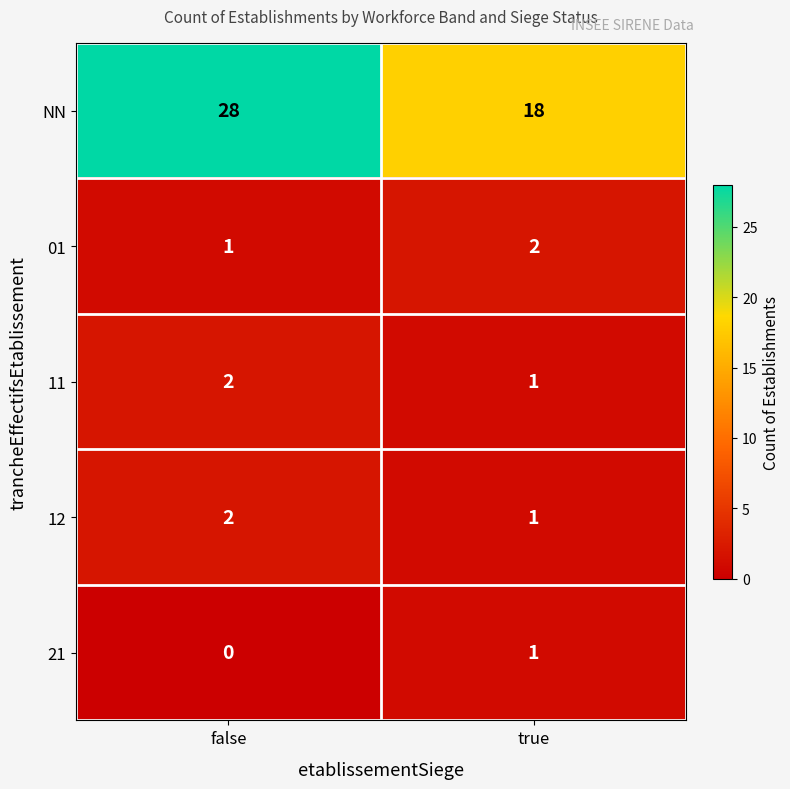

Reading left to right, extract all data points from this chart.

NN: 28	18
01: 1	2
11: 2	1
12: 2	1
21: 0	1